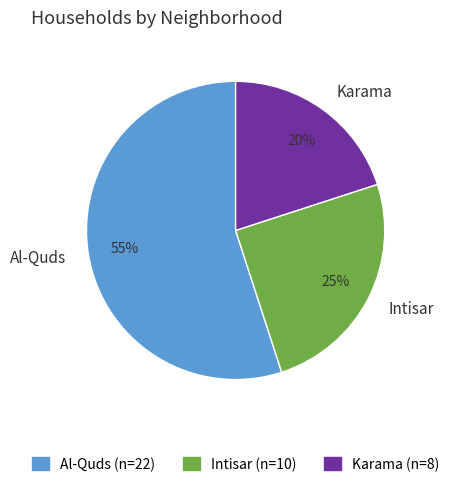

Combined, do Karama and Intisar account for over 50%?

No